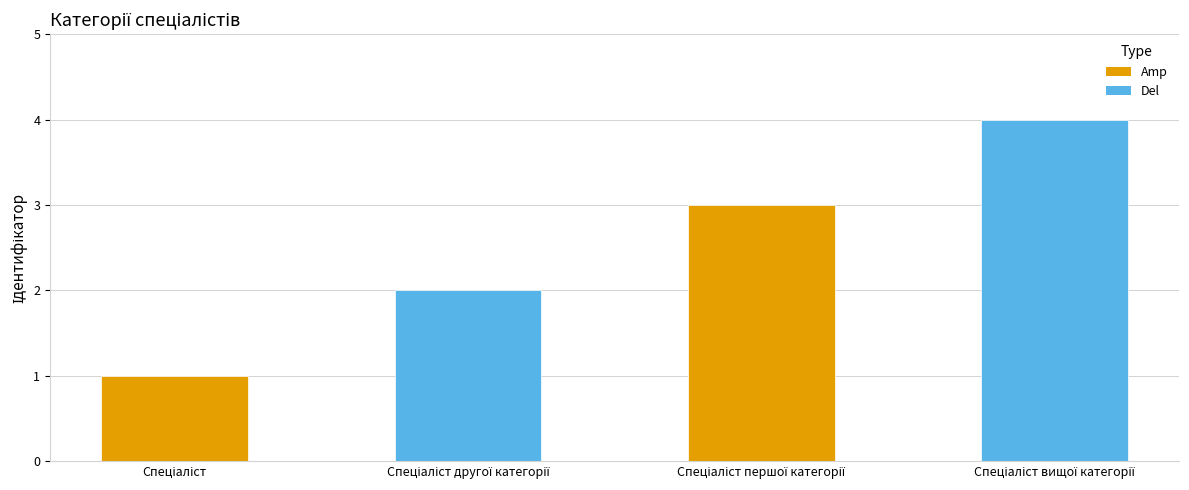

What is the greatest value displayed?

4